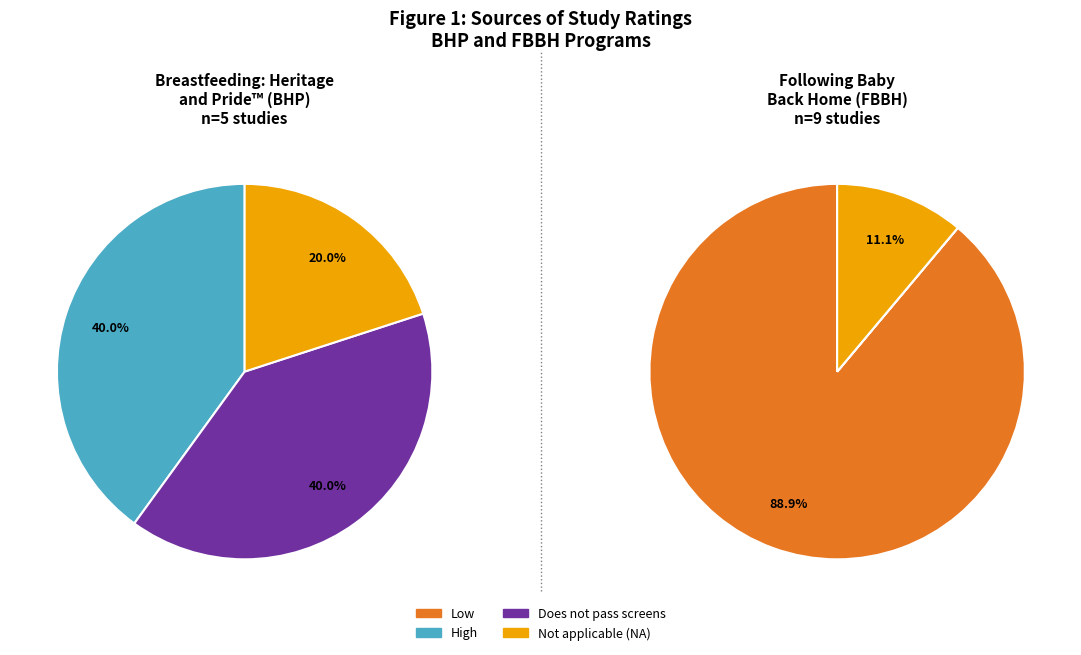

Which category accounts for the majority?

Low